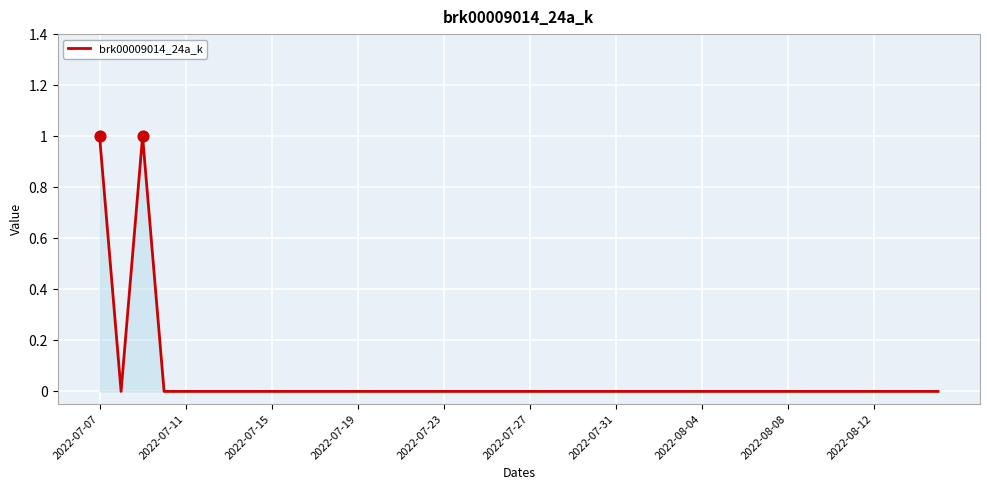

How many lines are shown in the chart?

1